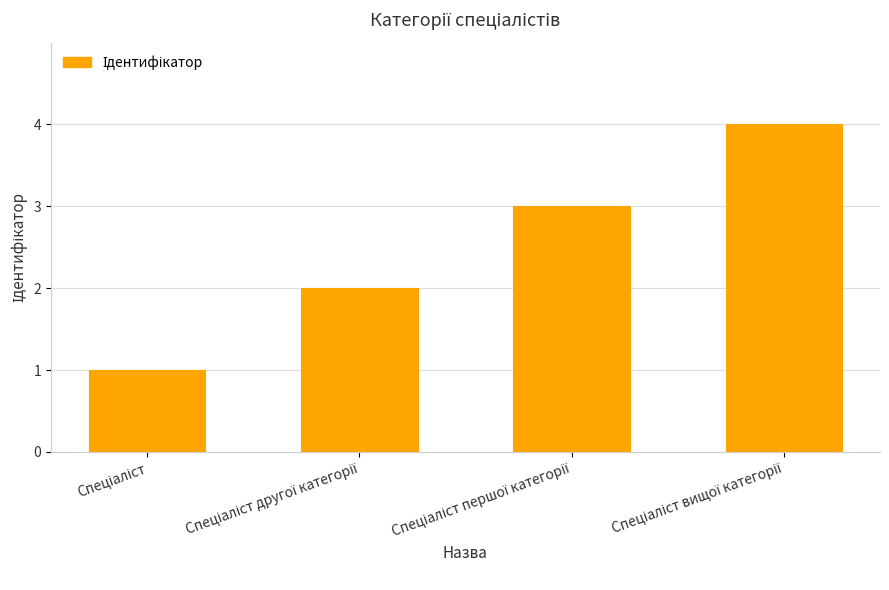

What is the maximum value shown in the chart?

4